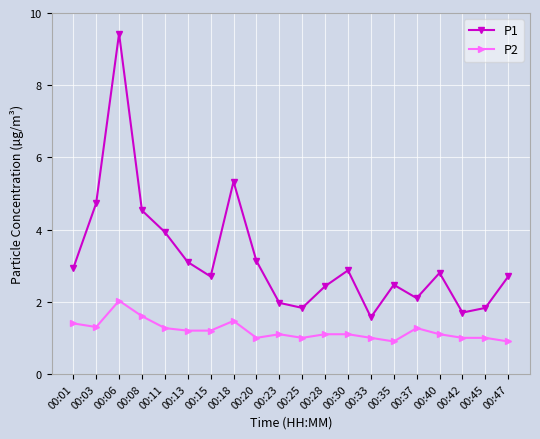

What is the difference between the highest and lowest values at 00:45?

0.8